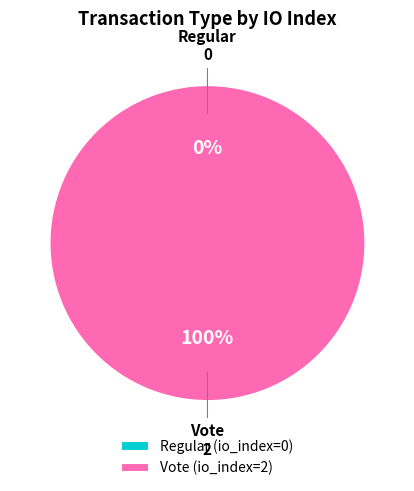

Which category has the biggest portion of the pie?

Vote